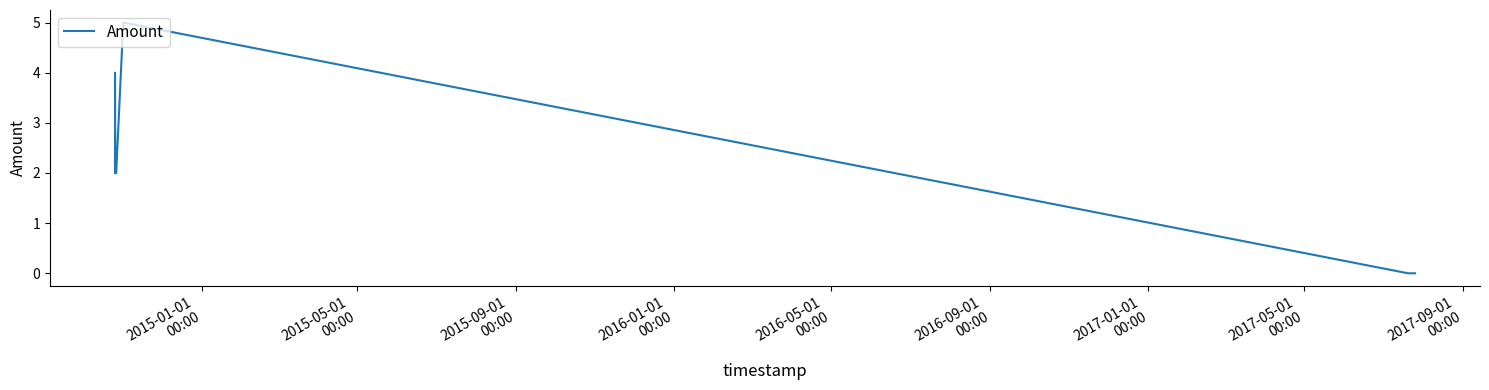

What is the difference between the maximum and minimum values?

5